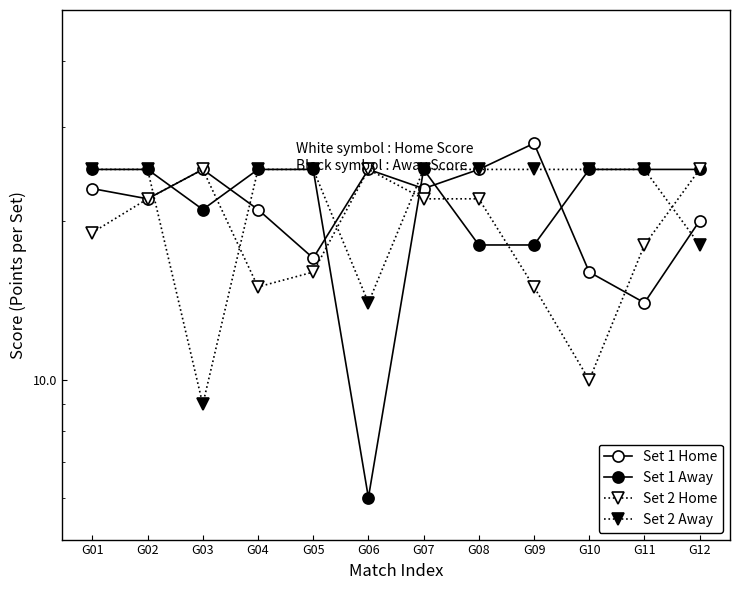

What is the difference between the Set 1 Away values at G02 and G03?

4